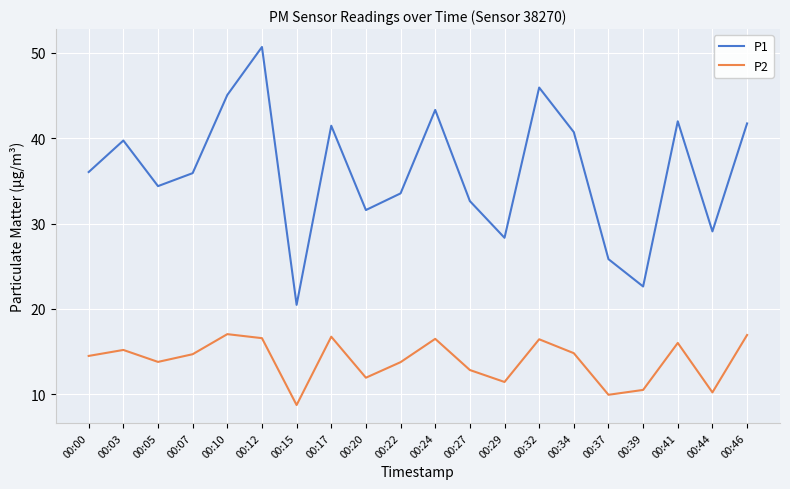

List the series in order of their peak value, highest first.

P1, P2